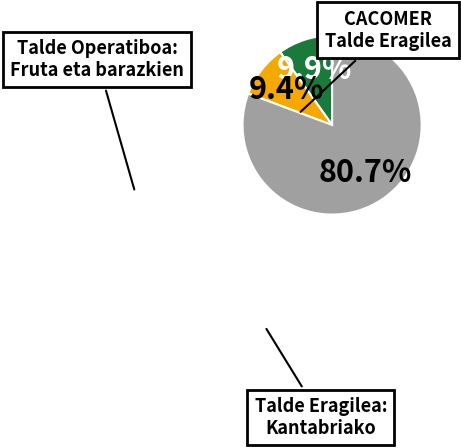

Does any single category account for the majority?

Yes